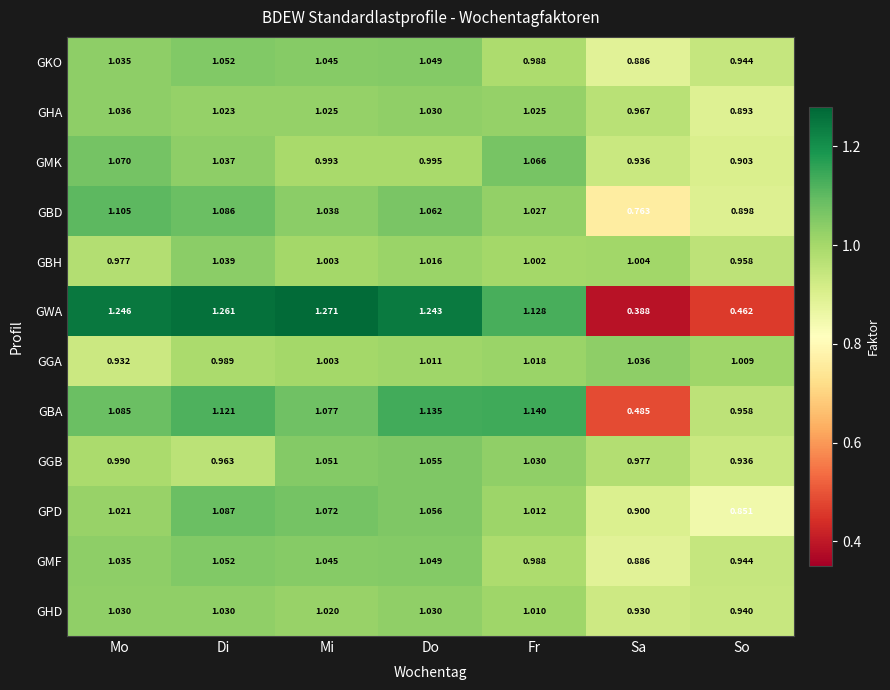

List the labels in order of GWA value, largest first.

Mi, Di, Mo, Do, Fr, So, Sa